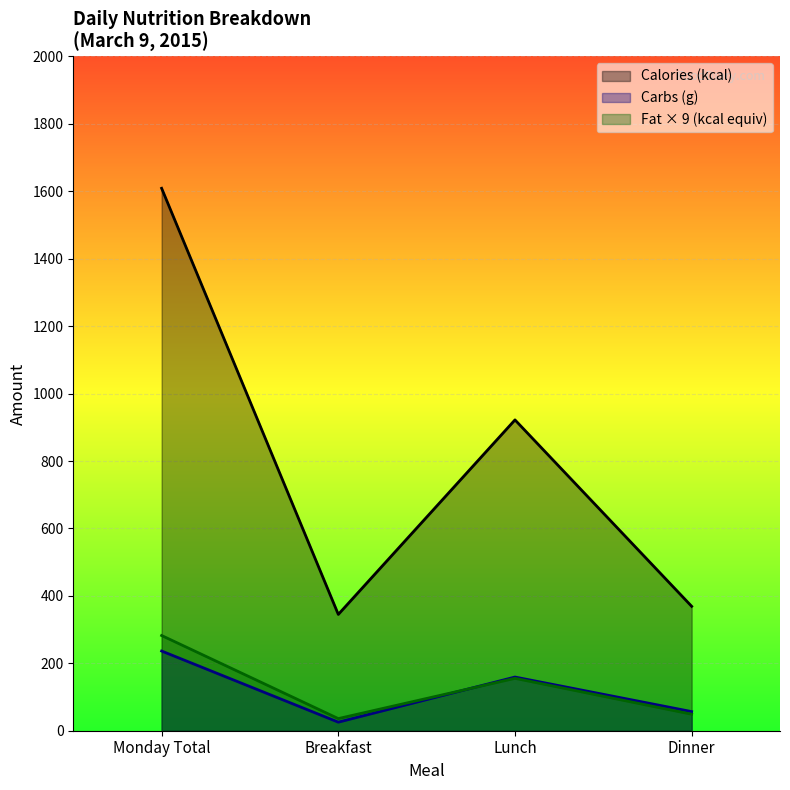

List the labels in order of Carbs (g) value, smallest first.

Breakfast, Dinner, Lunch, Monday Total